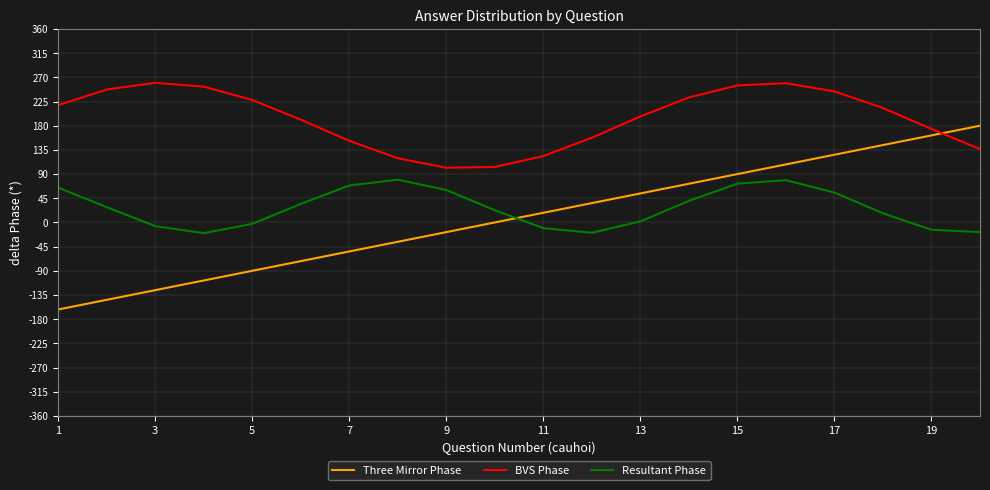

True or false: BVS Phase and Resultant Phase cross at least once.

False